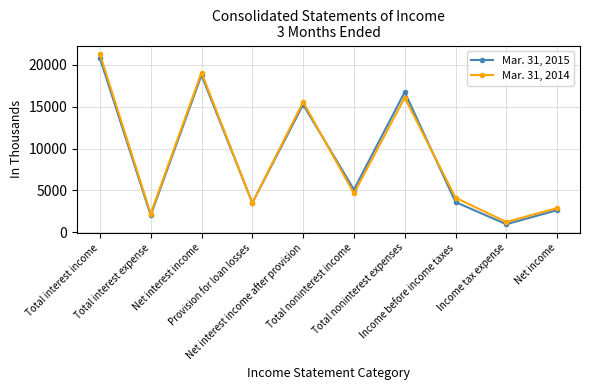

True or false: Mar. 31, 2015 and Mar. 31, 2014 intersect in this chart.

True